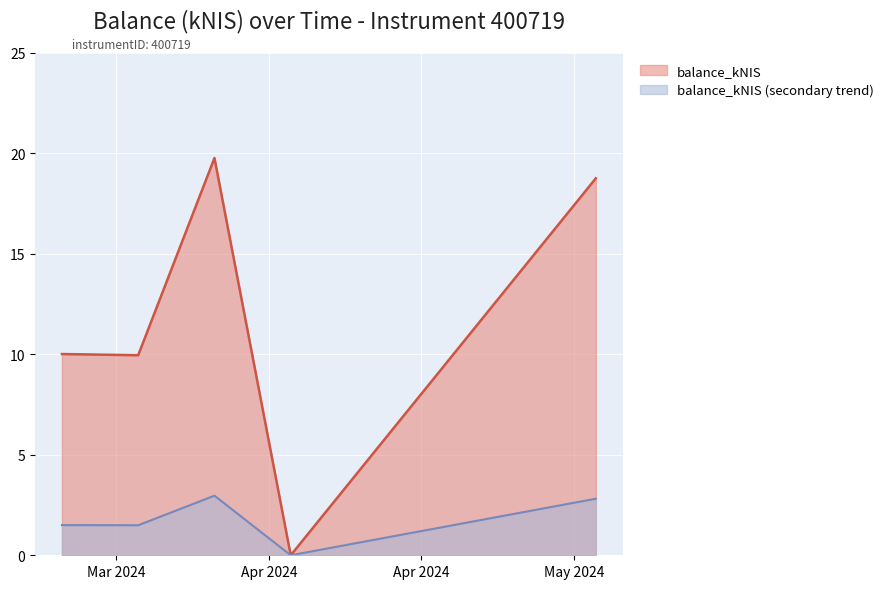

Where does the data first go above 10?

2024-03-21